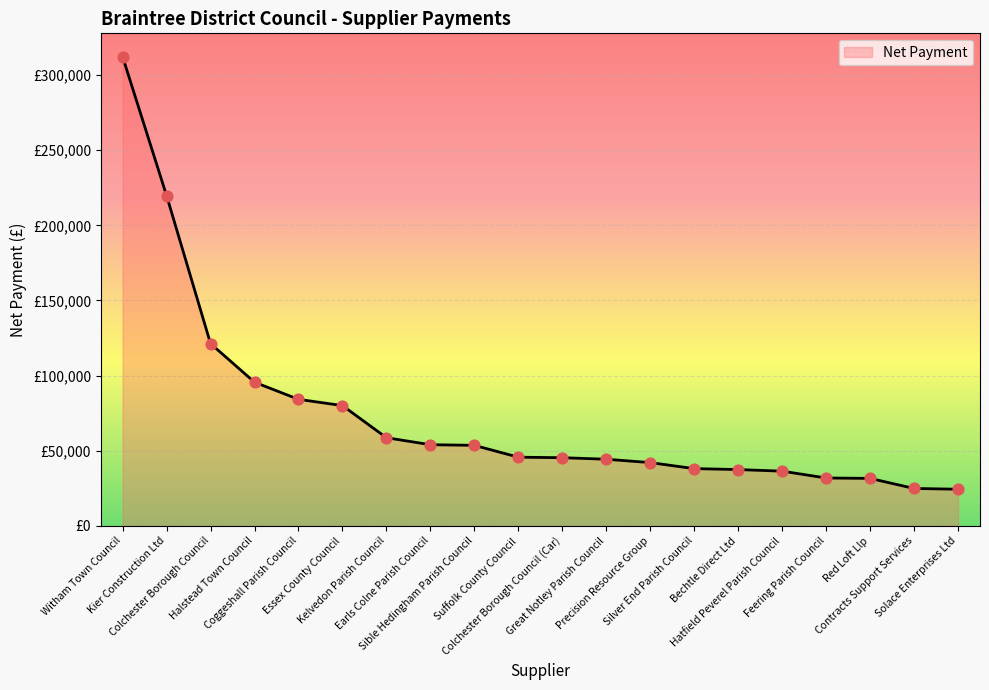

What is the change in value from Feering Parish Council to Contracts Support Services?

-6966.2